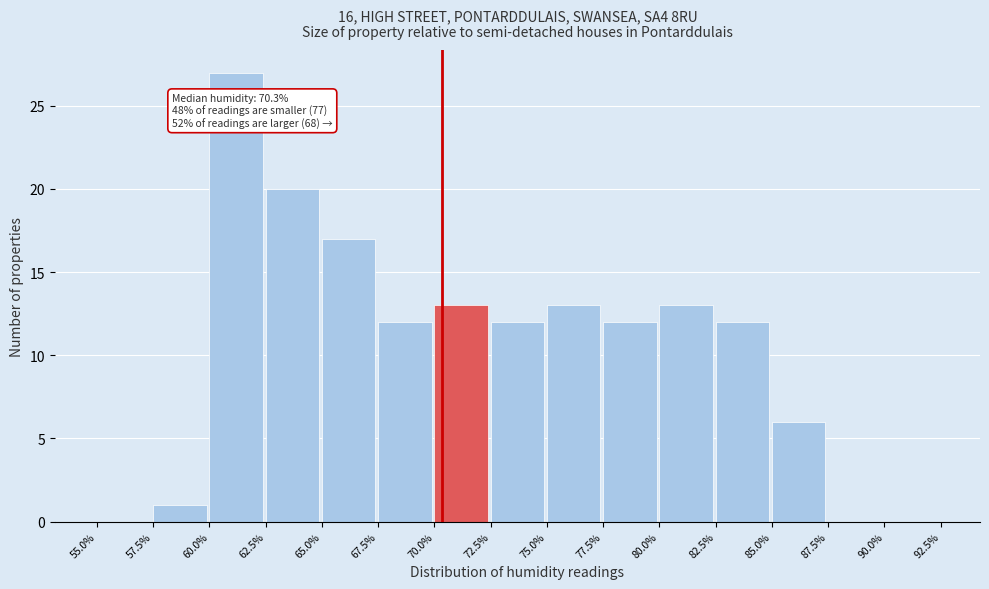

Which range on the x-axis has the tallest bar?

60.0% to 62.5%